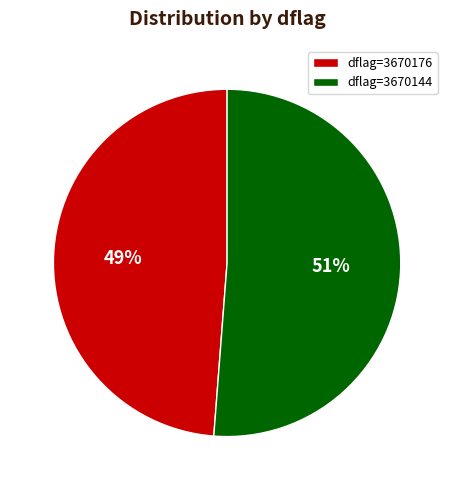

To the nearest percent, what portion does dflag=3670176 represent?

49%